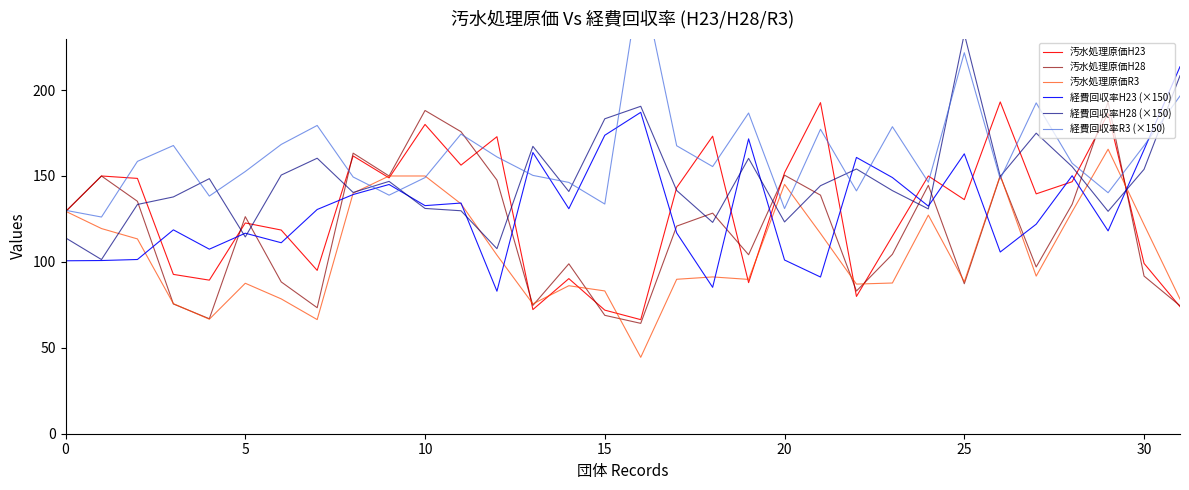

Read the 汚水処理原価H23 value at 0.

129.3